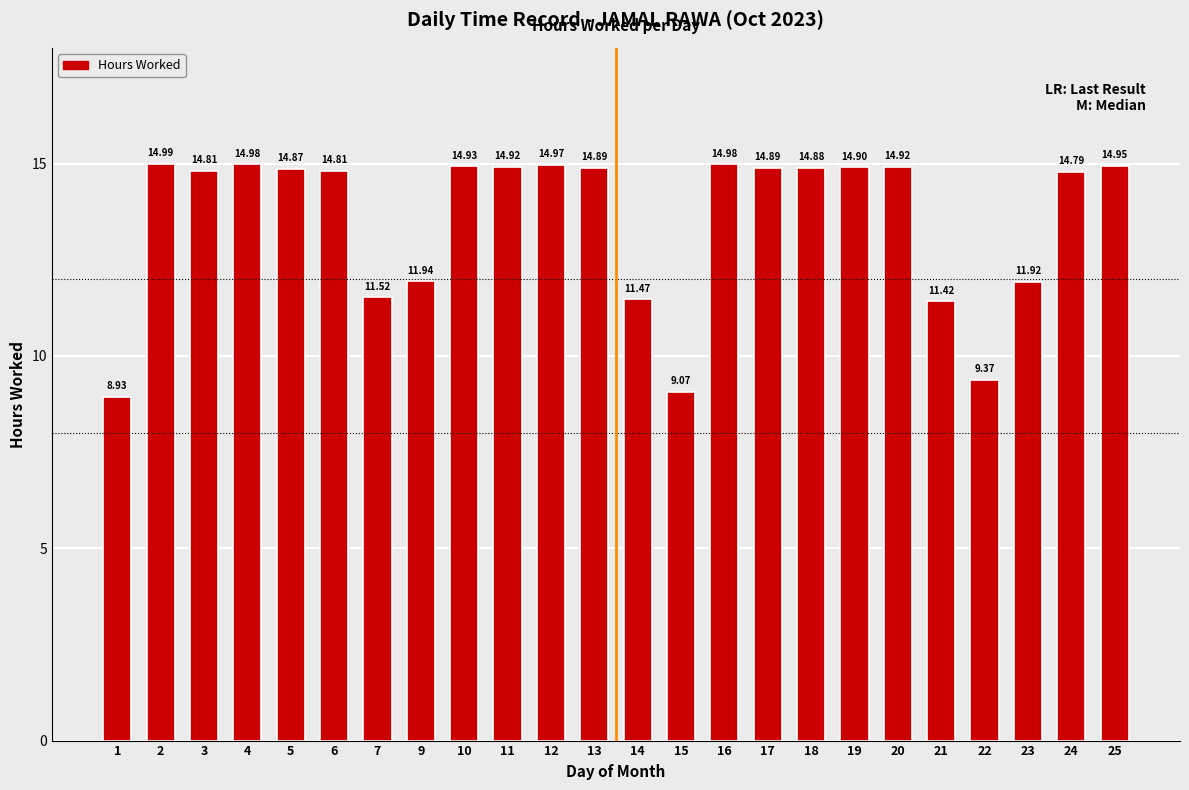

What is the average value?

13.5